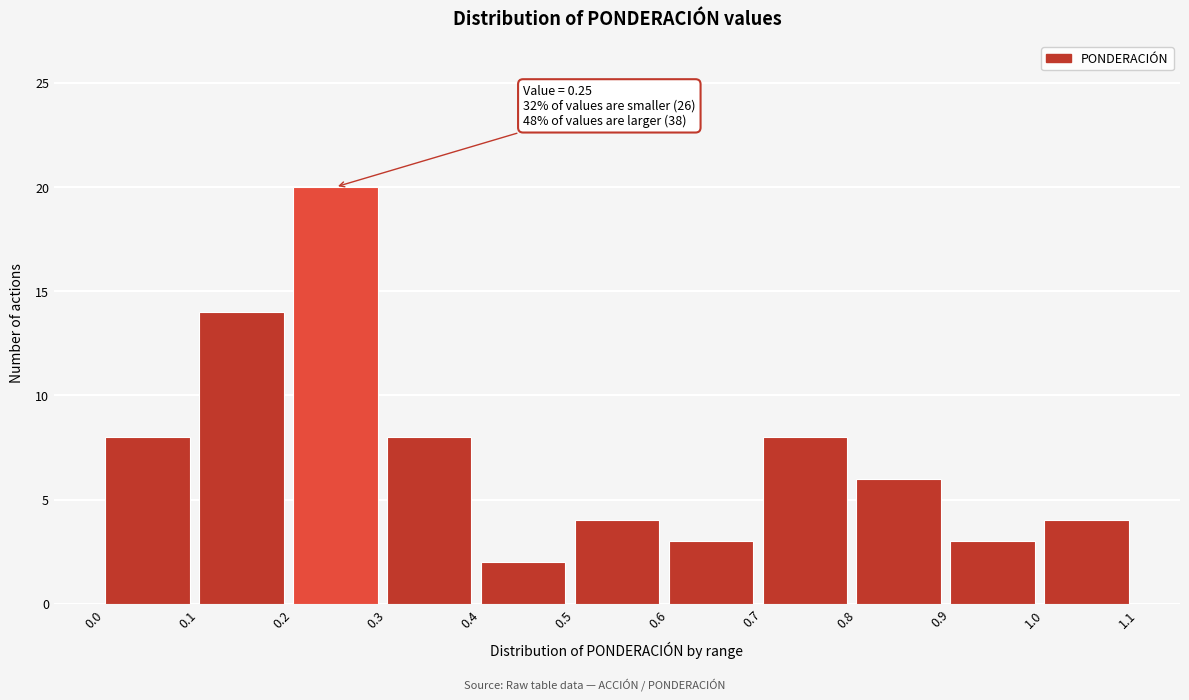

Over which range of the x-axis is the bar tallest?

0.2 to 0.3